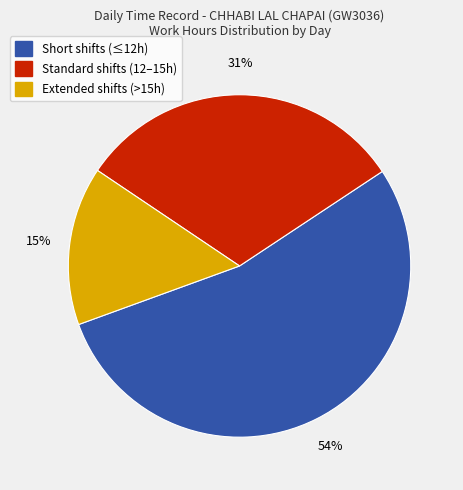

To the nearest percent, what is the difference between the Extended shifts (>15h) and Short shifts (≤12h) slice percentages?

39%